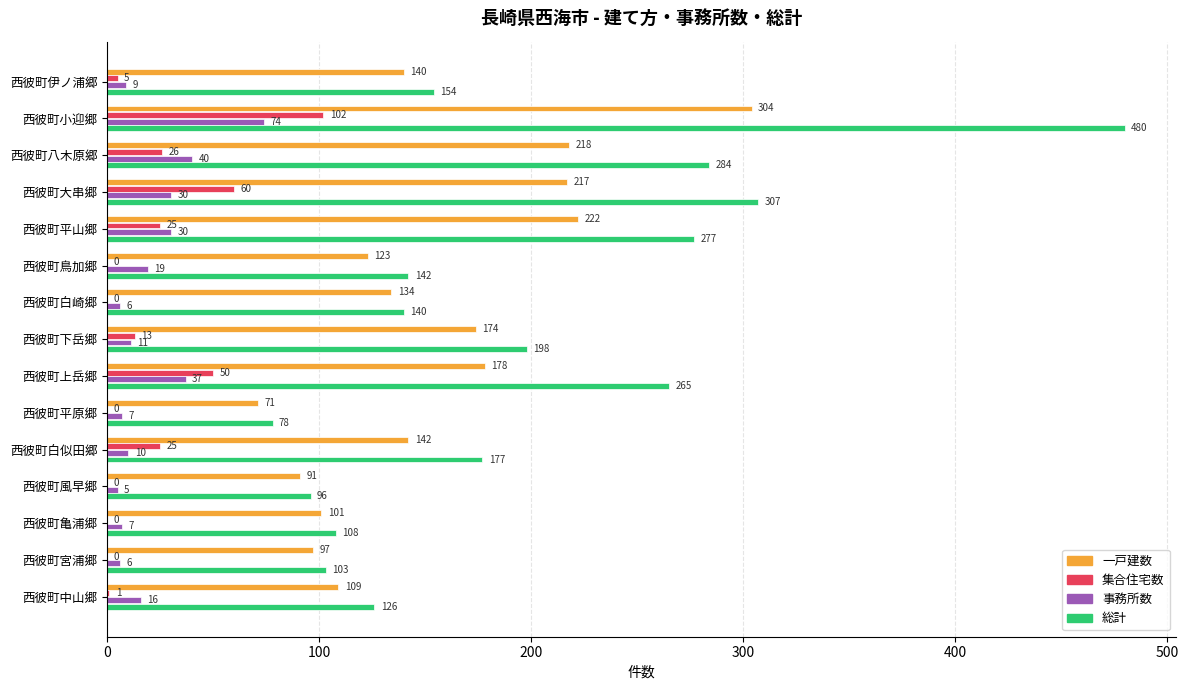

What are all the series names shown in the legend?

一戸建数, 集合住宅数, 事務所数, 総計